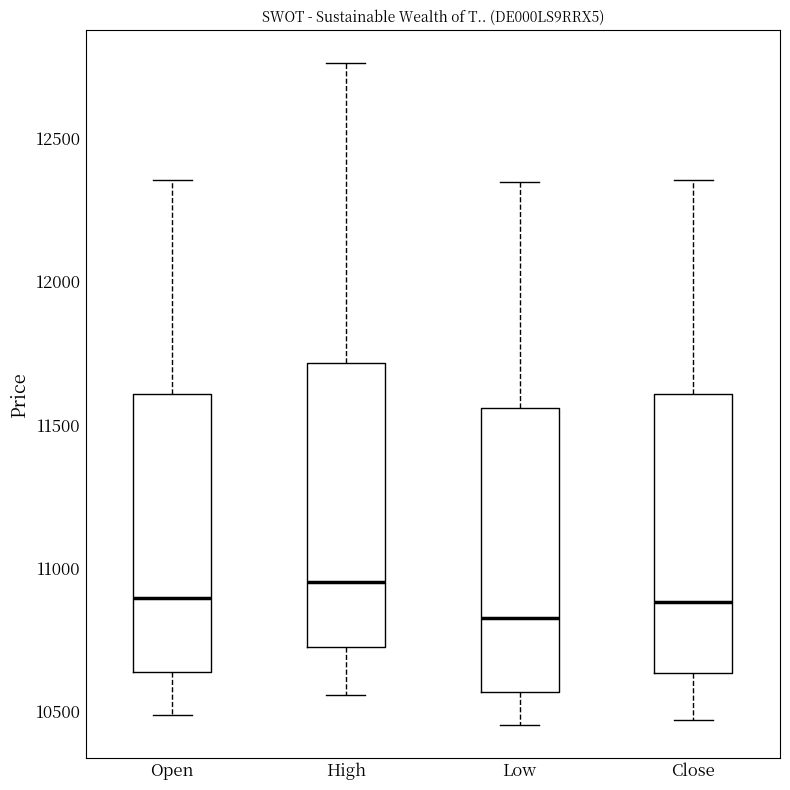

Which box has the lowest median line?

Low